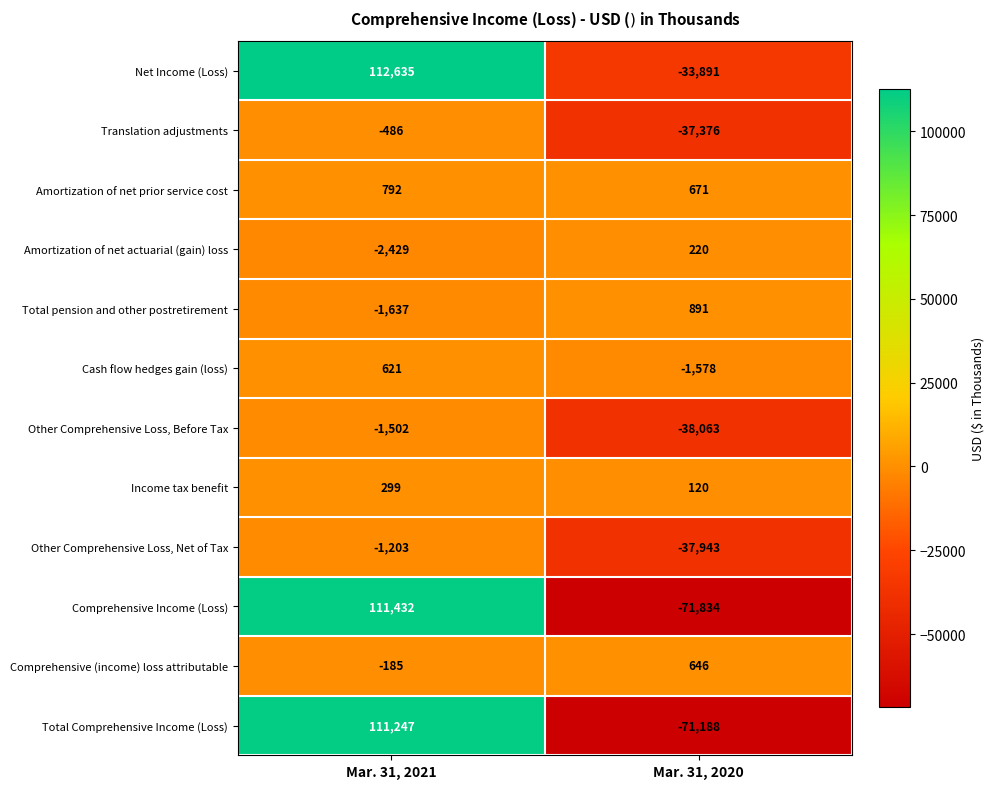

True or false: Net Income (Loss) has a value of 75926 at Mar. 31, 2021.

False